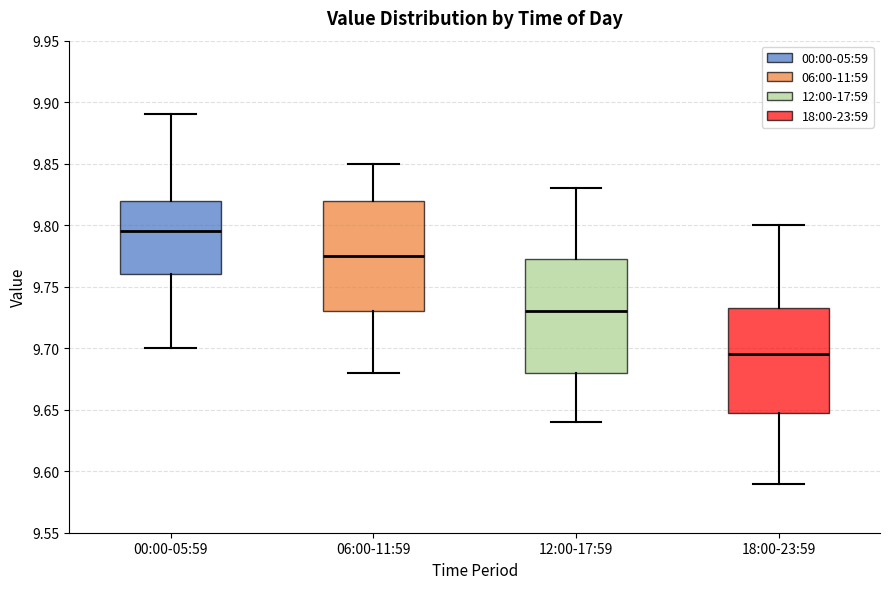

Which box's median line is the highest?

00:00-05:59